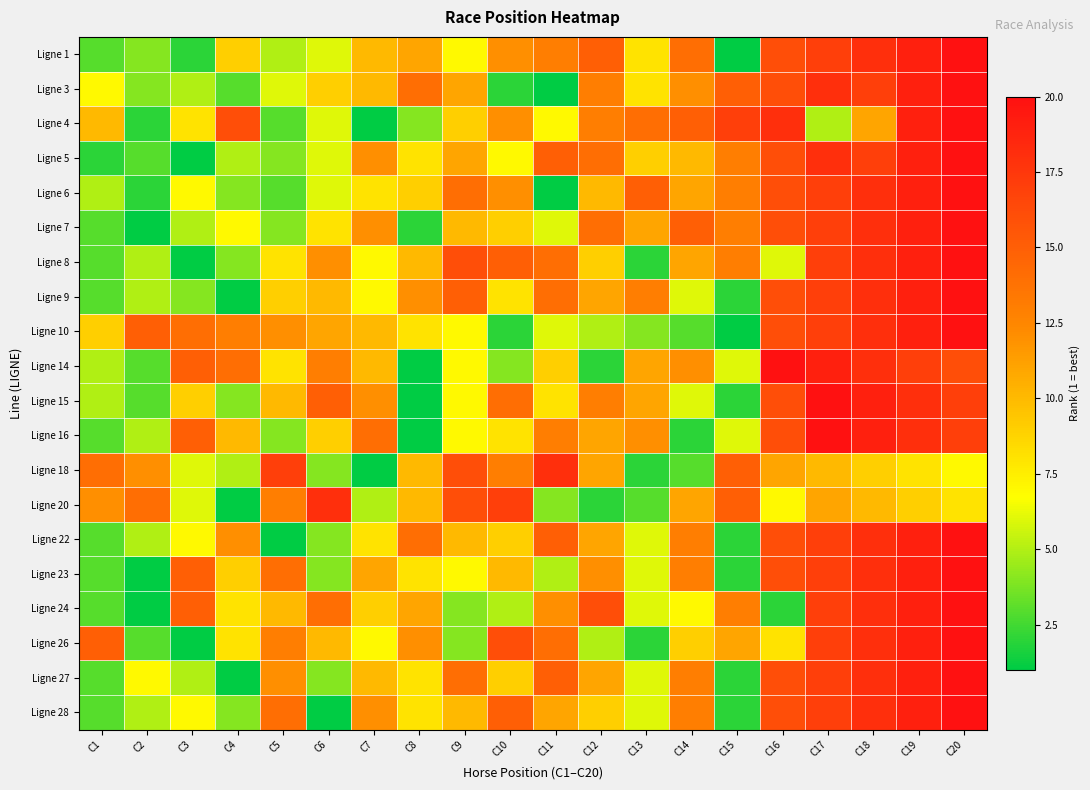

List the series in order of their peak value, highest first.

Ligne 1, Ligne 3, Ligne 4, Ligne 5, Ligne 6, Ligne 7, Ligne 8, Ligne 9, Ligne 10, Ligne 14, Ligne 15, Ligne 16, Ligne 22, Ligne 23, Ligne 24, Ligne 26, Ligne 27, Ligne 28, Ligne 18, Ligne 20